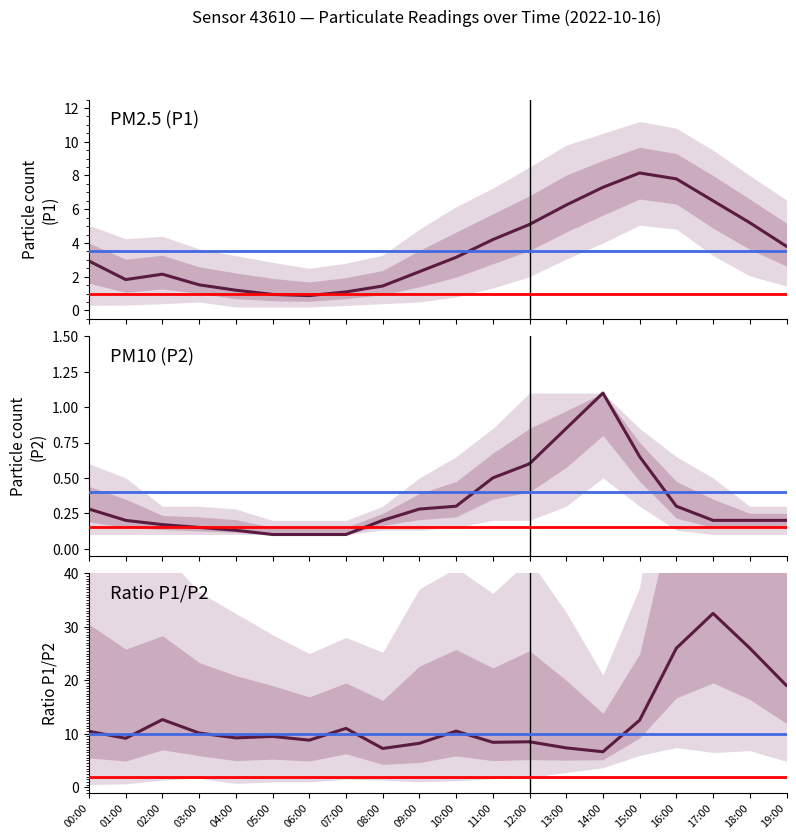

At which label does PM10 (P2) reach its minimum?

05:00